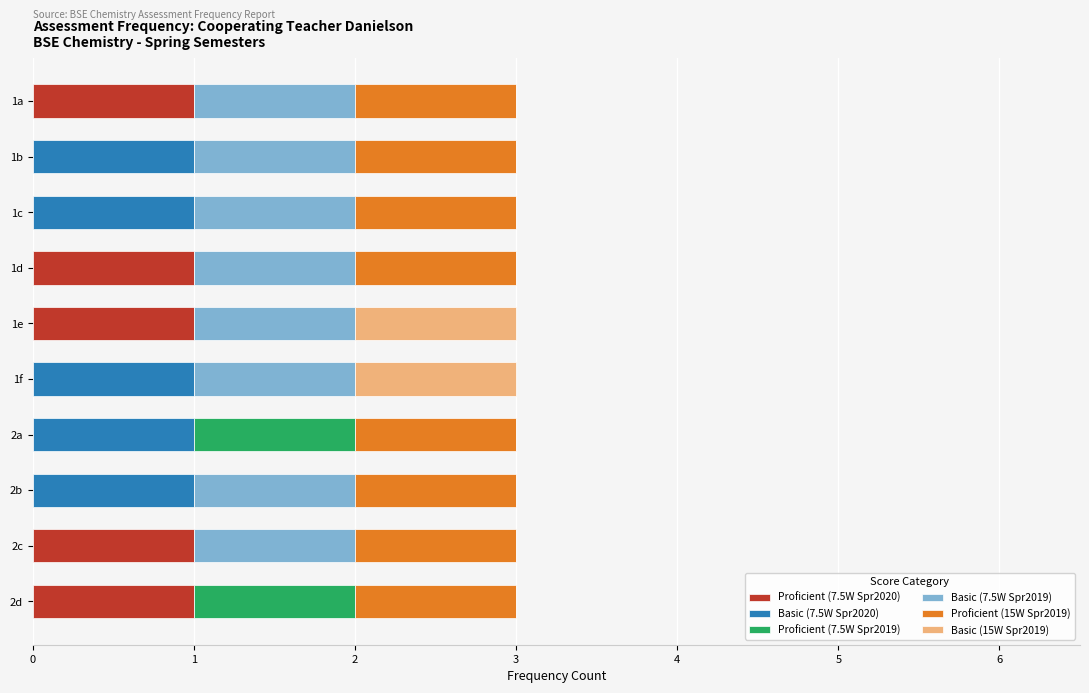

True or false: Proficient (7.5W Spr2020) has a value of -1 at 2b.

False